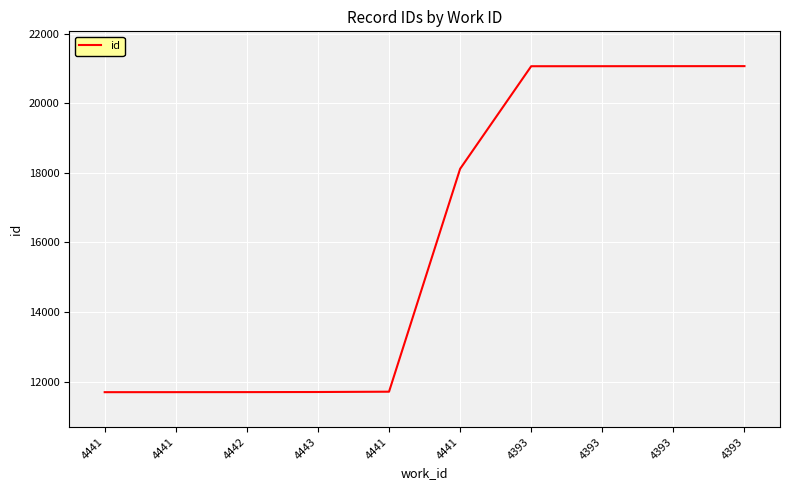

At which label is the value closest to 16379?

4441